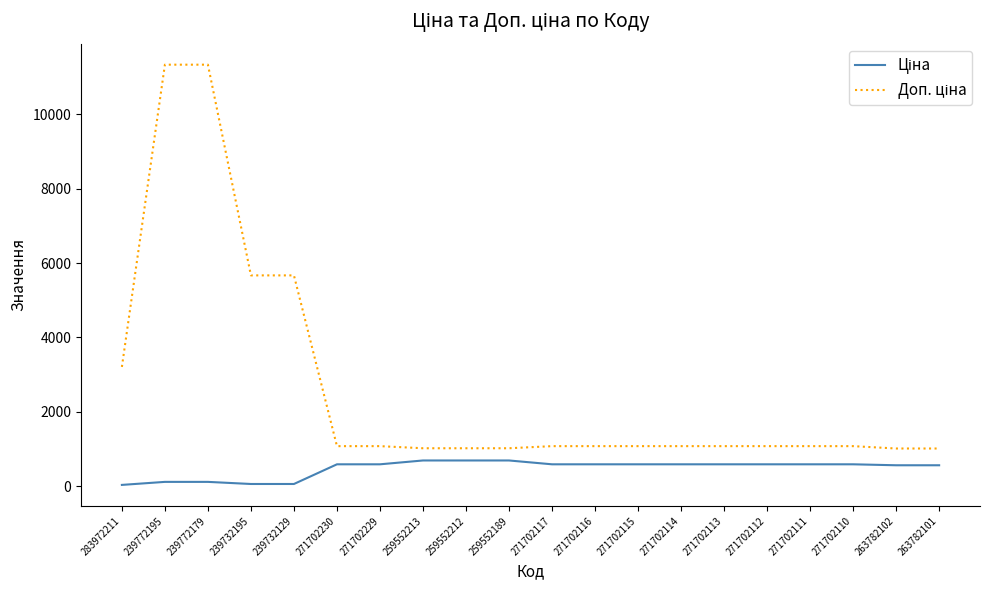

What is the greatest value displayed?

11334.0